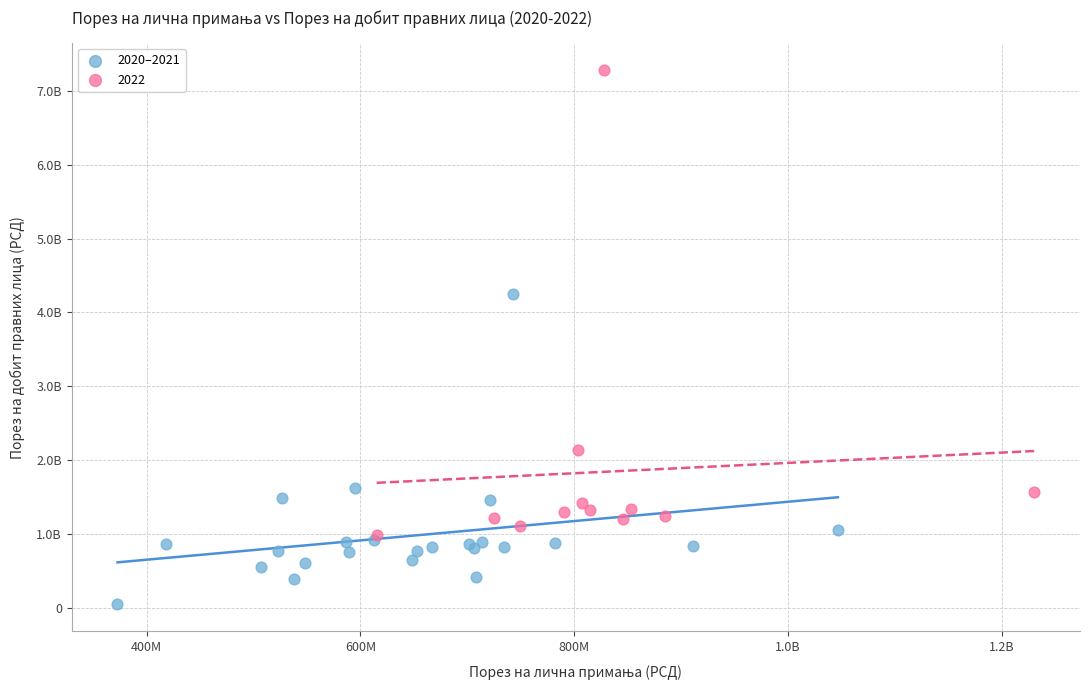

What are all the series names shown in the legend?

2020–2021, 2022